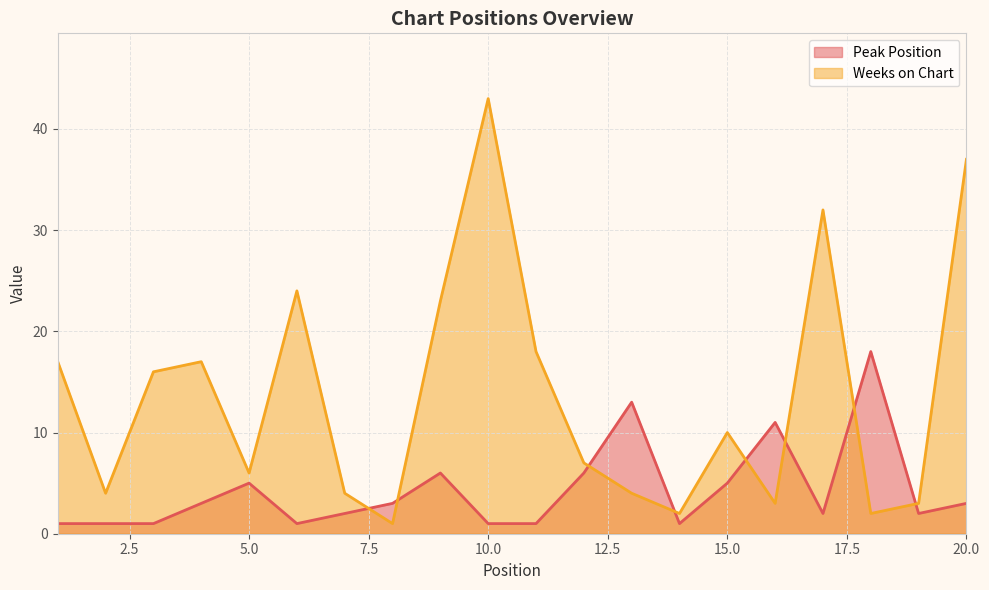

Is the value of Weeks on Chart at 1 greater than the value of Peak Position at 14?

Yes